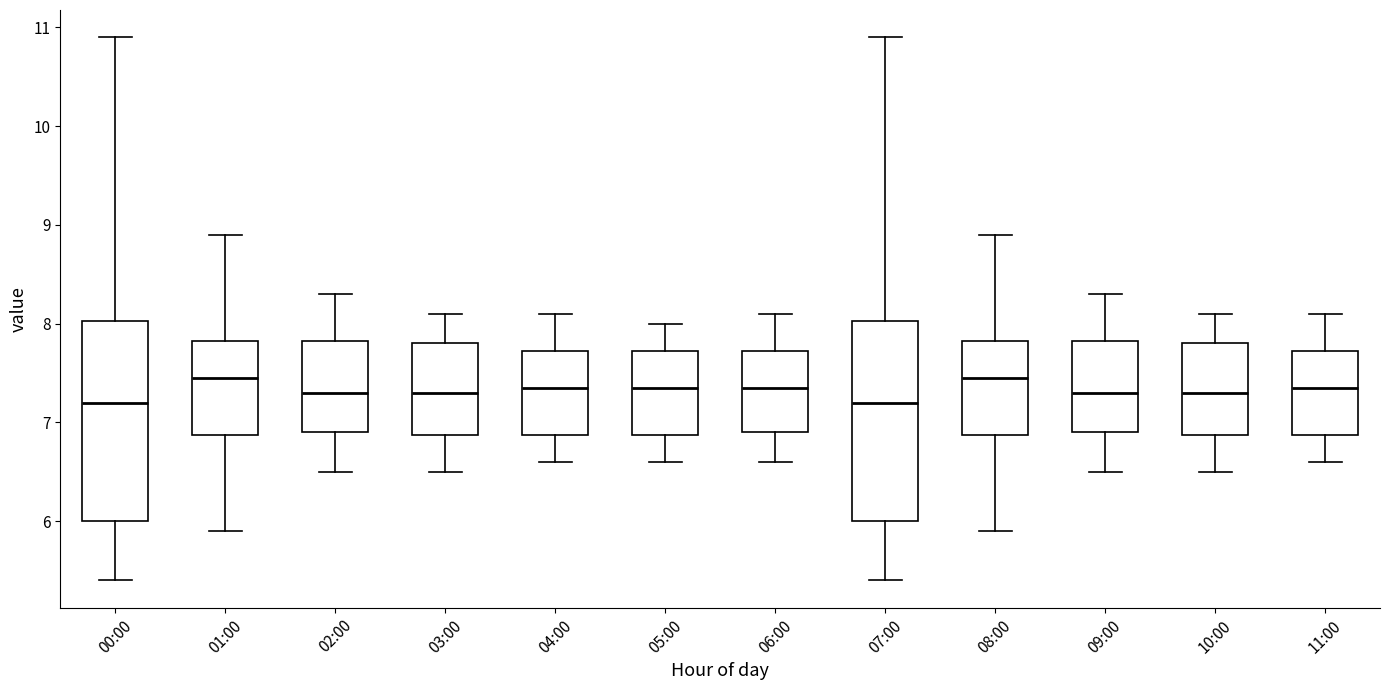

Where is the upper edge of the box for 08:00 on the y-axis? The values are not printed on the chart, so give them approximately, as read against the axis.

7.8